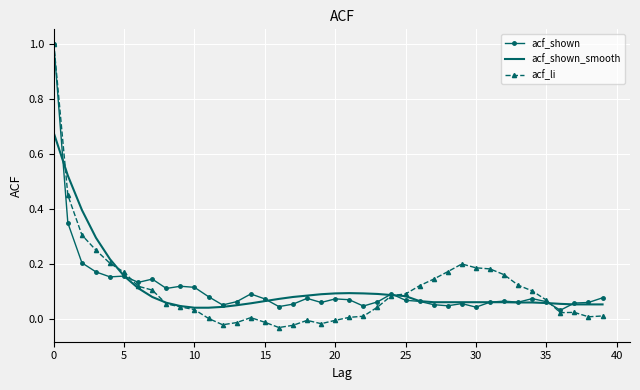

At how many categories does at least one series exceed 0?

40